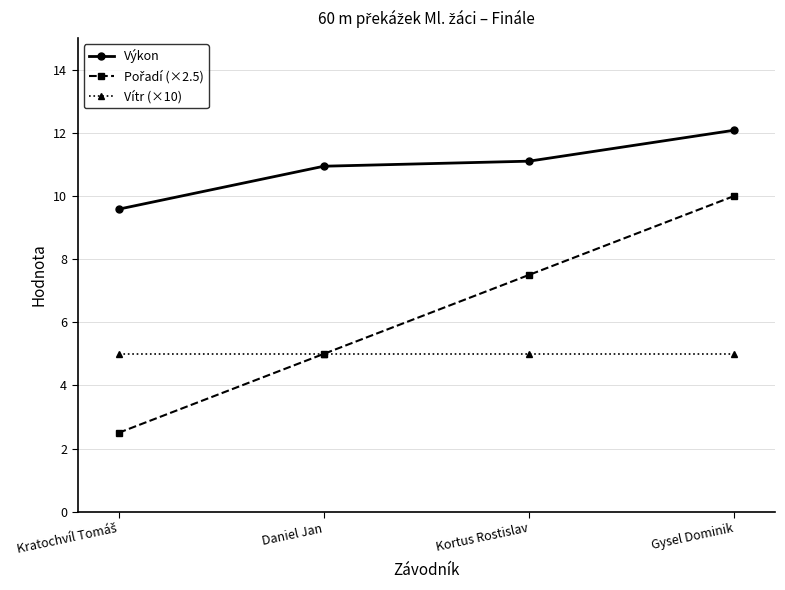

What position from the left is Gysel Dominik?

4